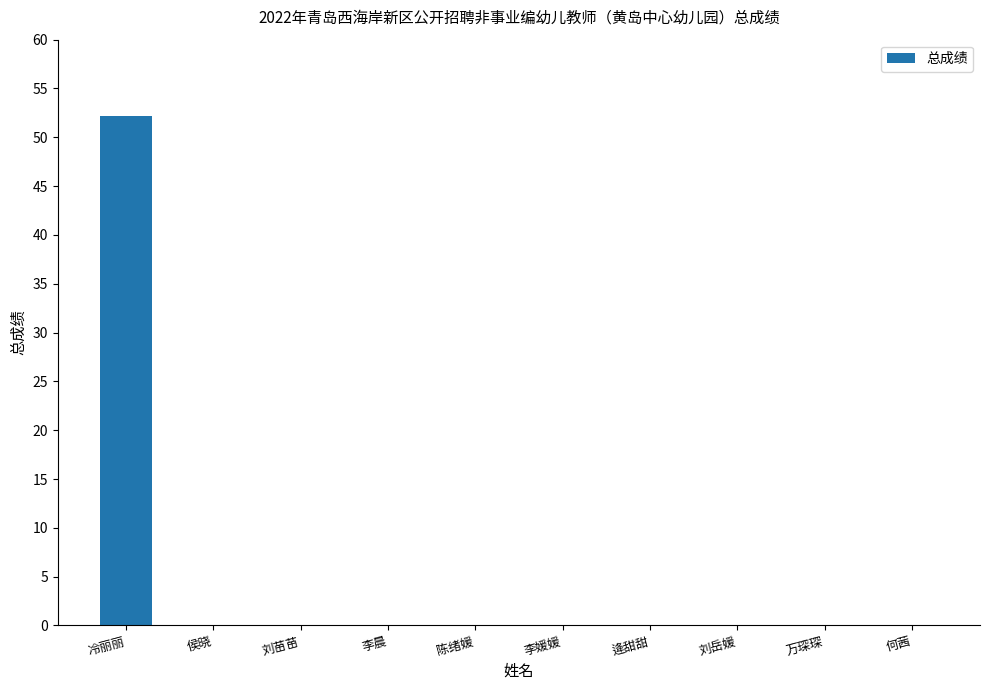

Is it true that the value at 李媛媛 is 28.2?

False